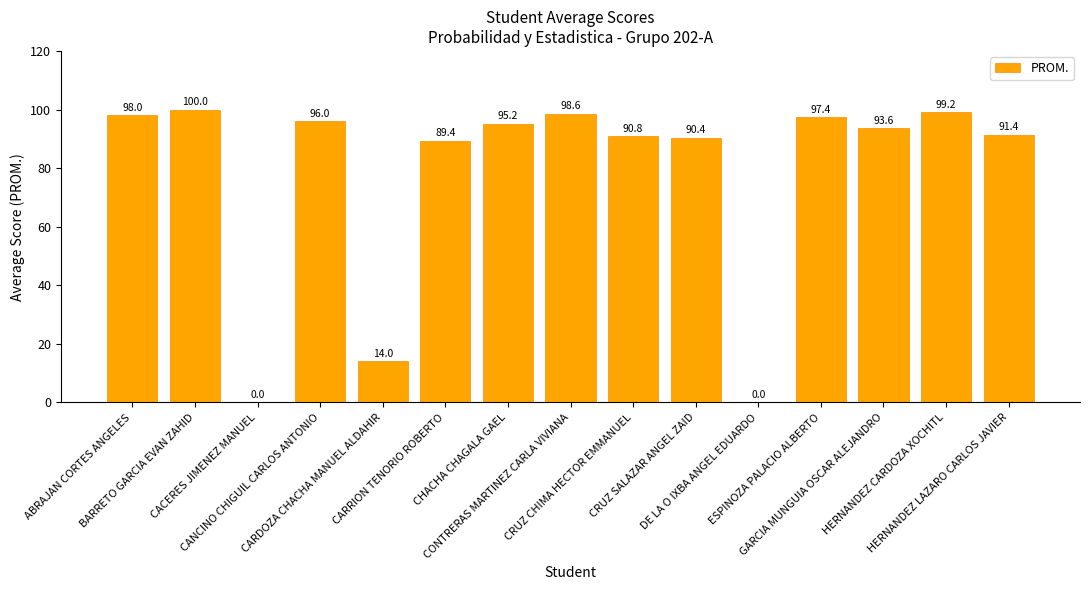

What is the greatest value displayed?

100.0